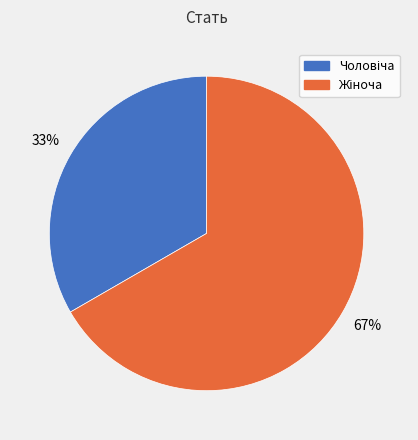

To the nearest percent, what is the average slice percentage?

50%